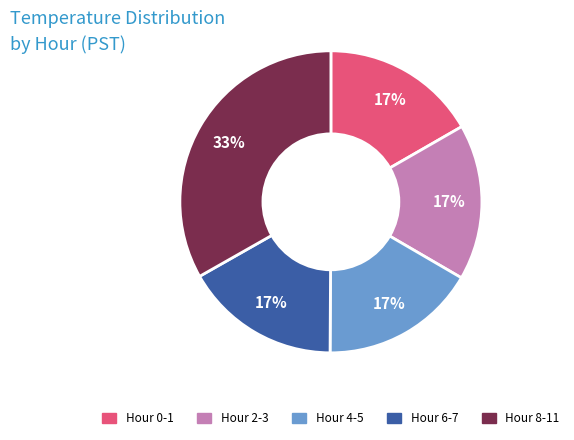

Is there a majority slice in this chart?

No